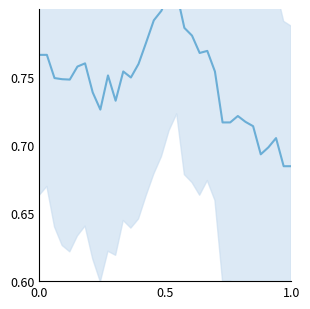

How many series are shown in this chart?

1